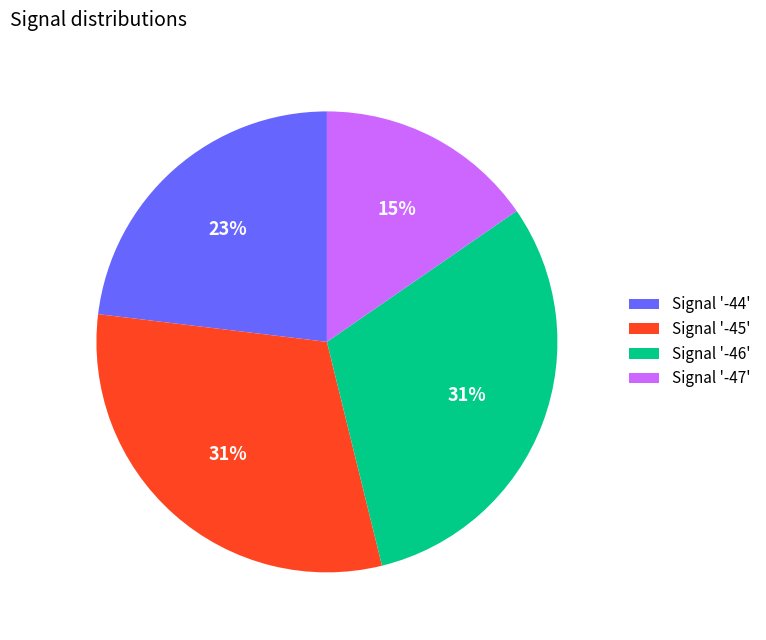

What percentage is the Signal '-46' slice, to the nearest percent?

31%